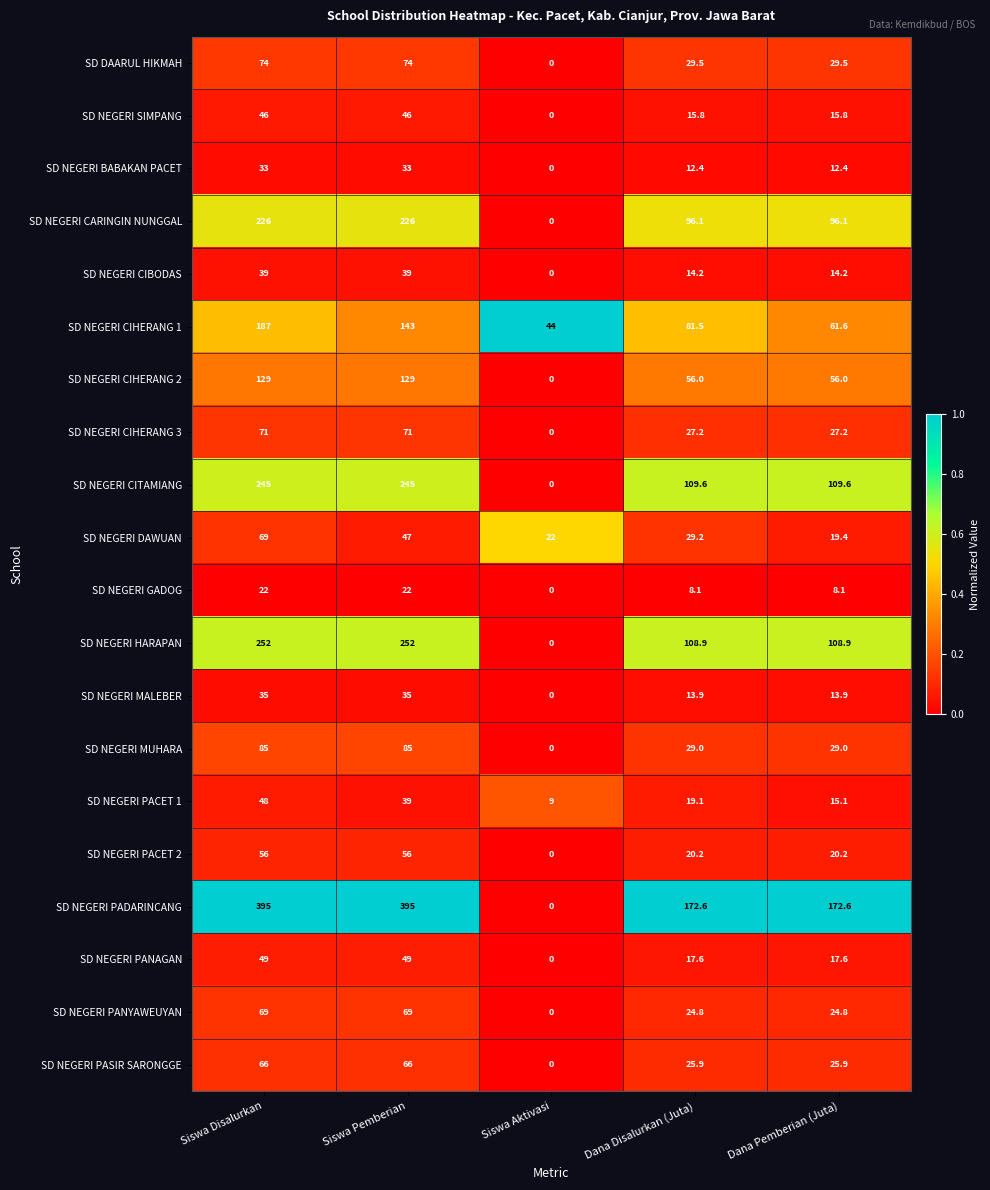

Read the SD NEGERI CIHERANG 3 value at Siswa Pemberian.

71.0